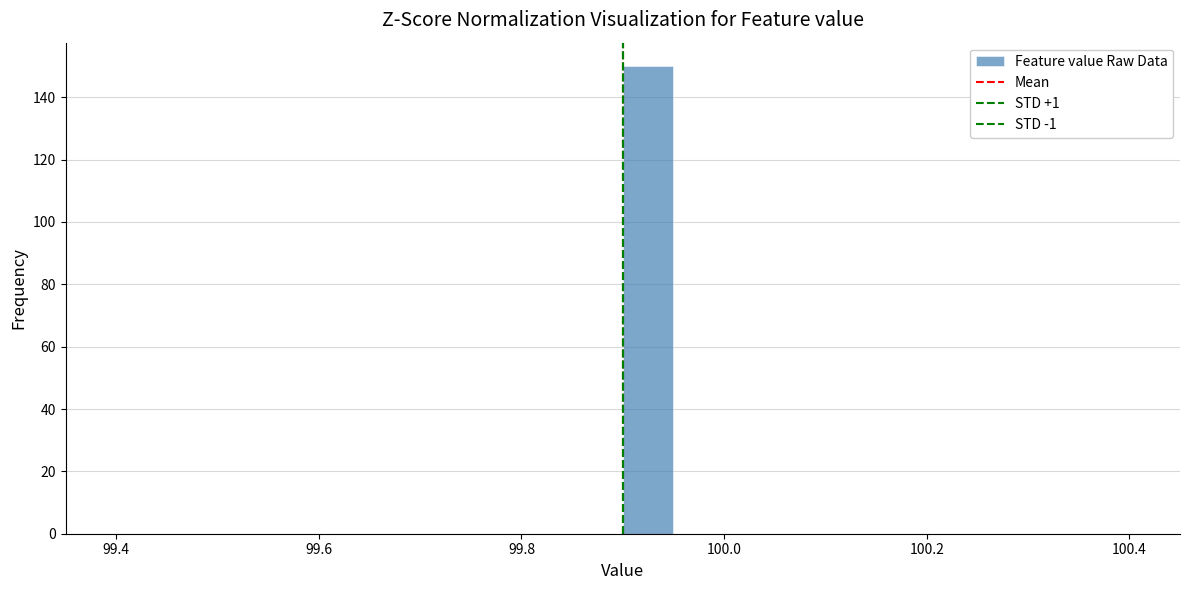

Read against the x-axis, roughly where is the centre of the tallest bar?

99.92